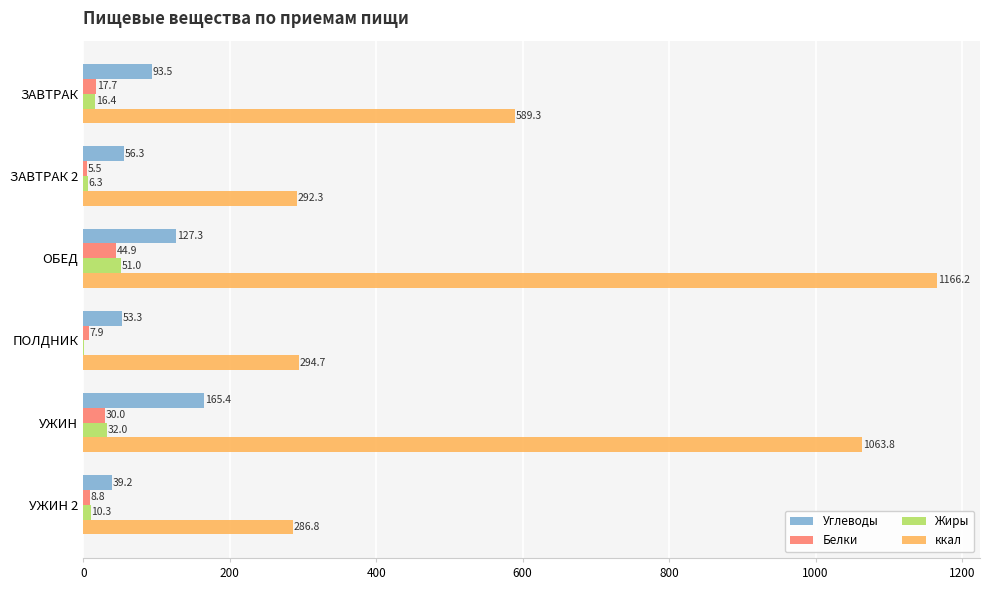

Between ЗАВТРАК 2 and УЖИН, which series saw the biggest shift?

ккал